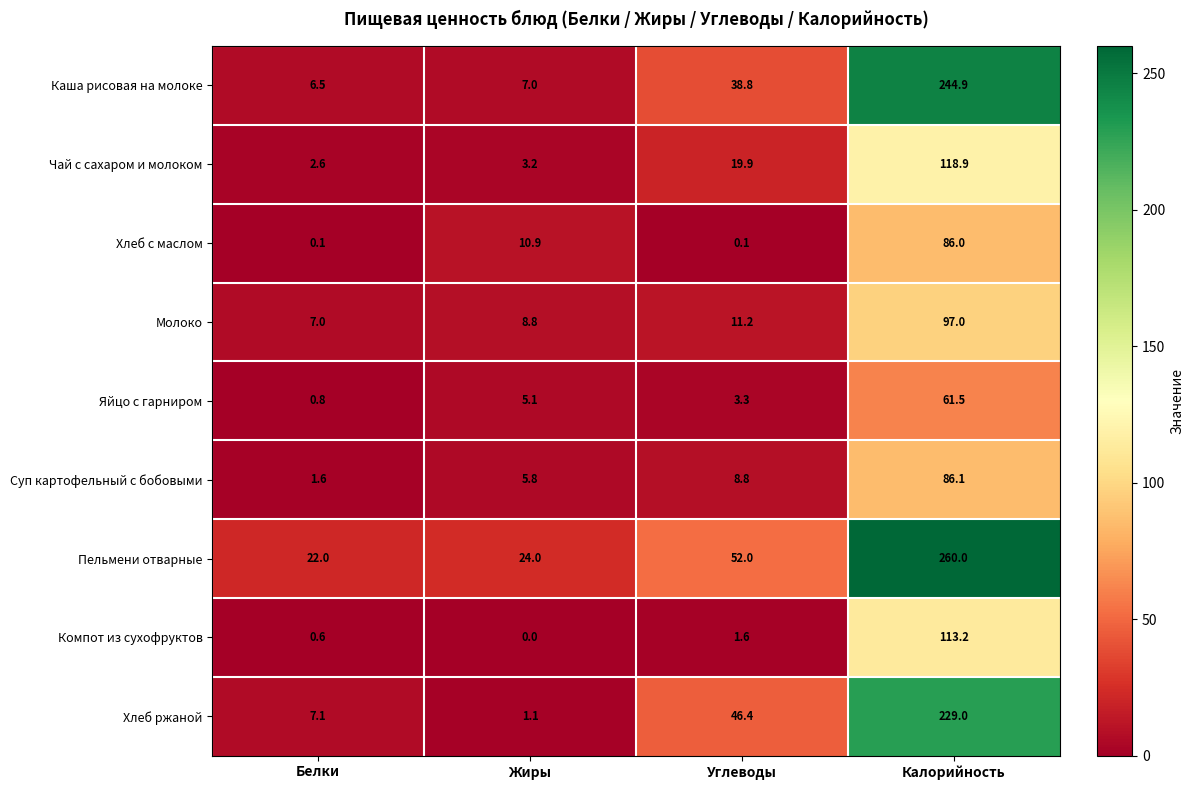

What is the average value of the Каша рисовая на молоке series?

74.3